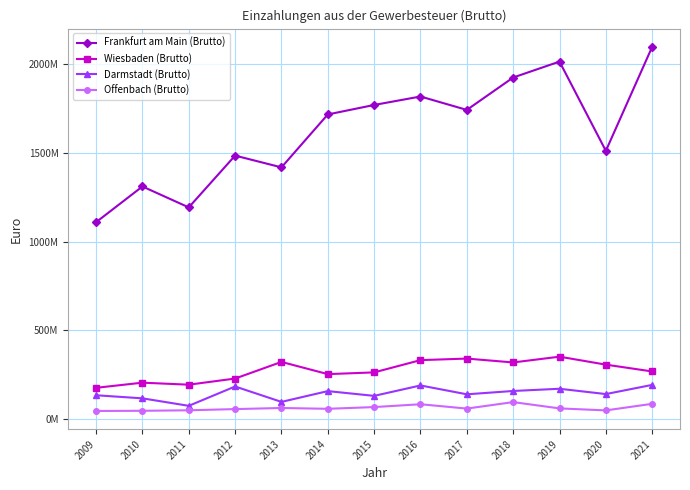

Which series has the largest total across all categories?

Frankfurt am Main (Brutto)